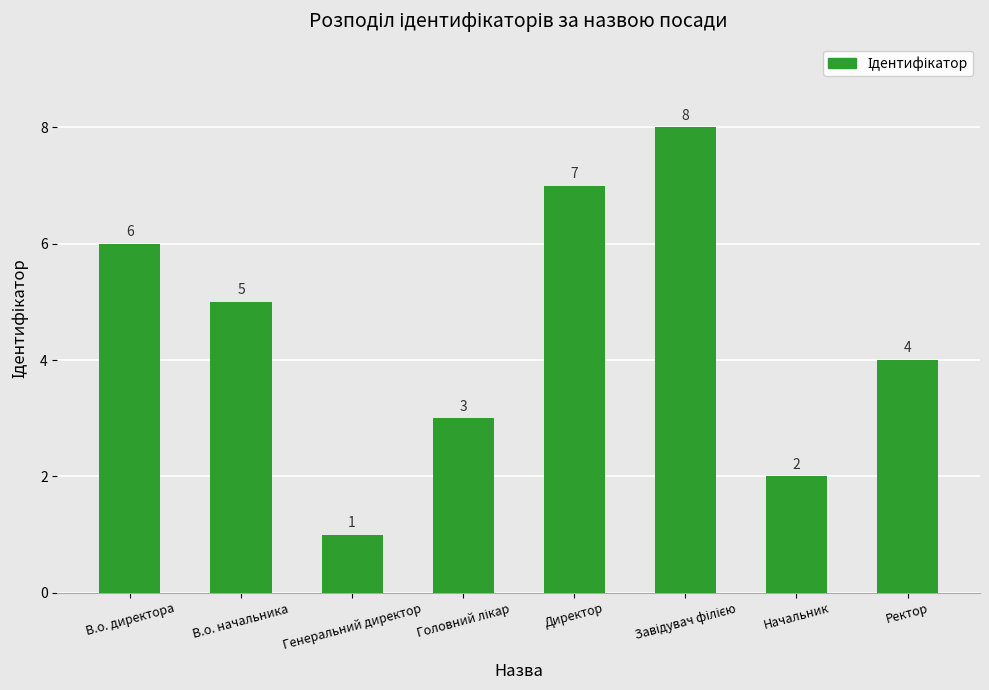

At which label is the value closest to 4?

Ректор